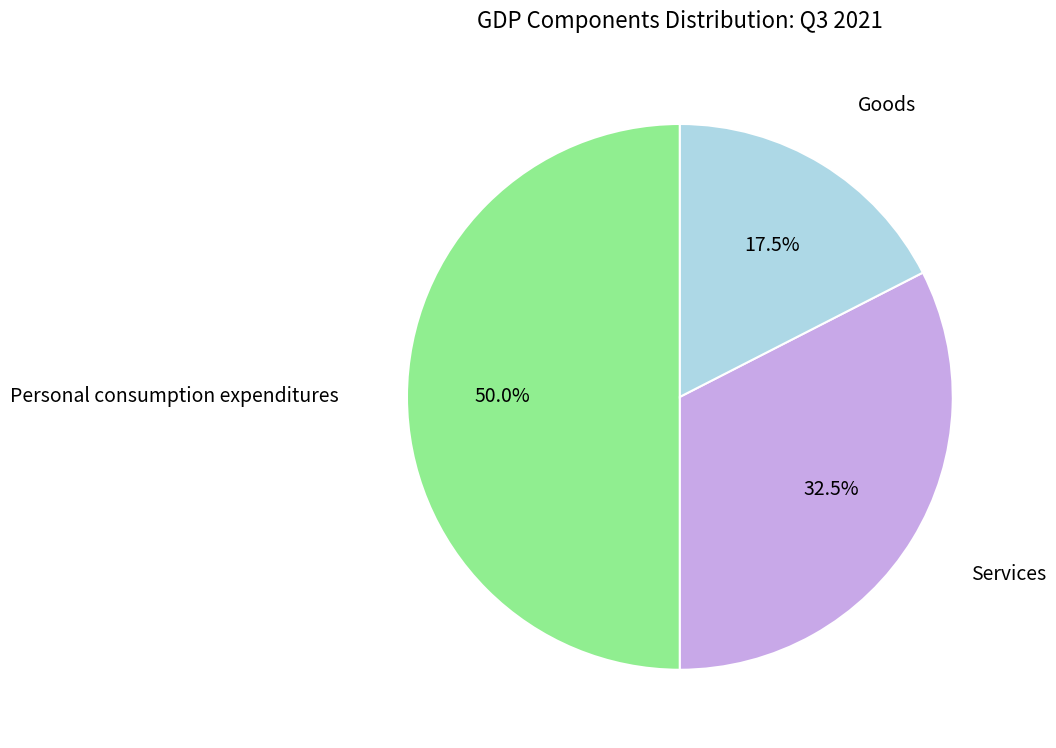

Rank the categories by value from highest to lowest.

Personal consumption expenditures, Services, Goods